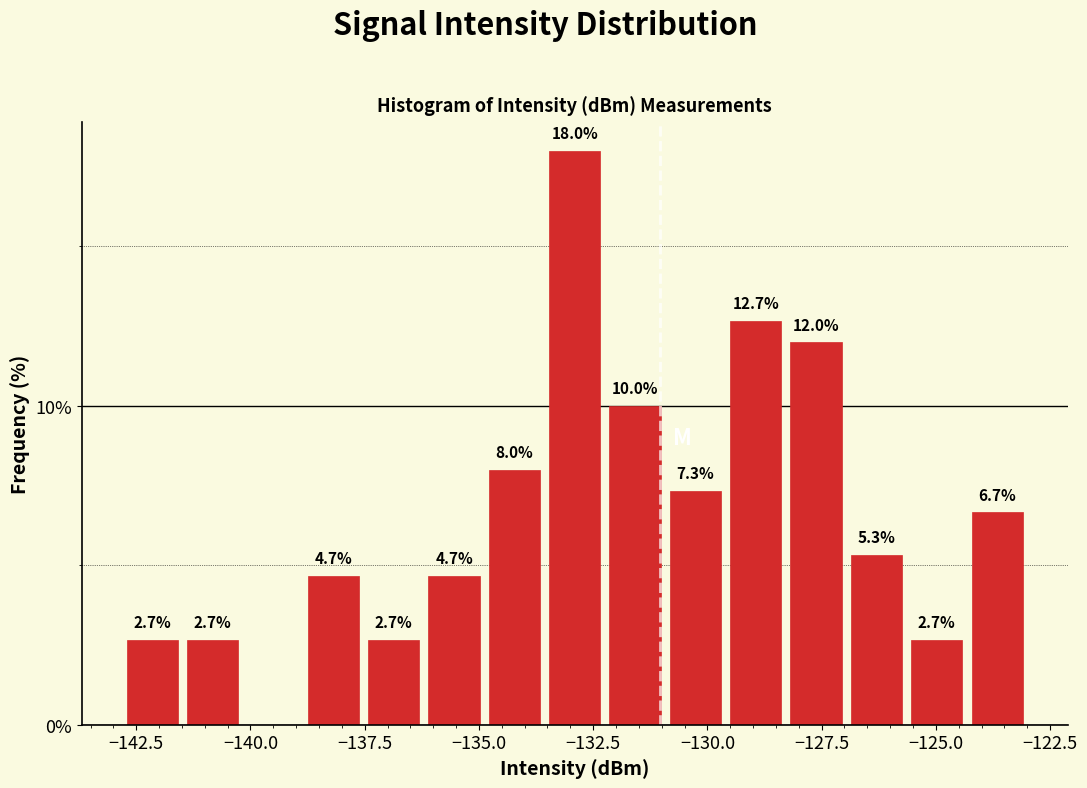

Around what value on the x-axis is the tallest bar? Give the approximate position of its centre, as read against the axis.

-133.0